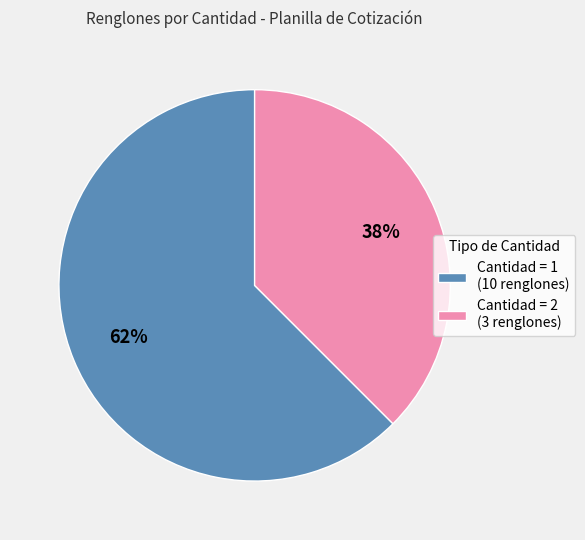

Which has a higher value, Cantidad = 1 (10 renglones) or Cantidad = 2 (3 renglones)?

Cantidad = 1 (10 renglones)